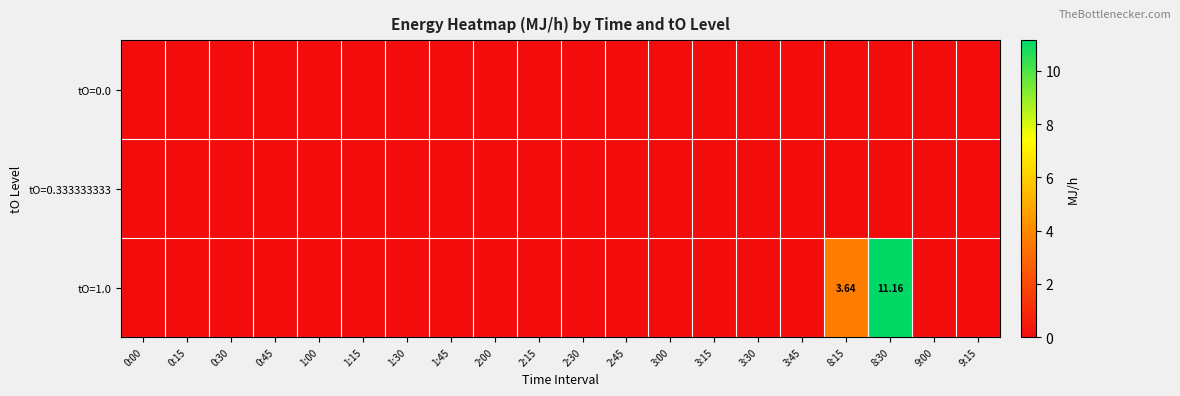

Which series changed the most between 0:30 and 3:15?

tO=0.0